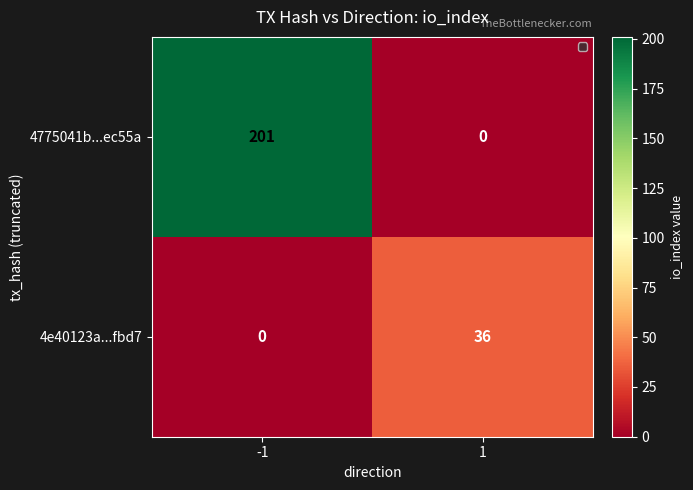

Which series has the largest total across all categories?

4775041b...ec55a